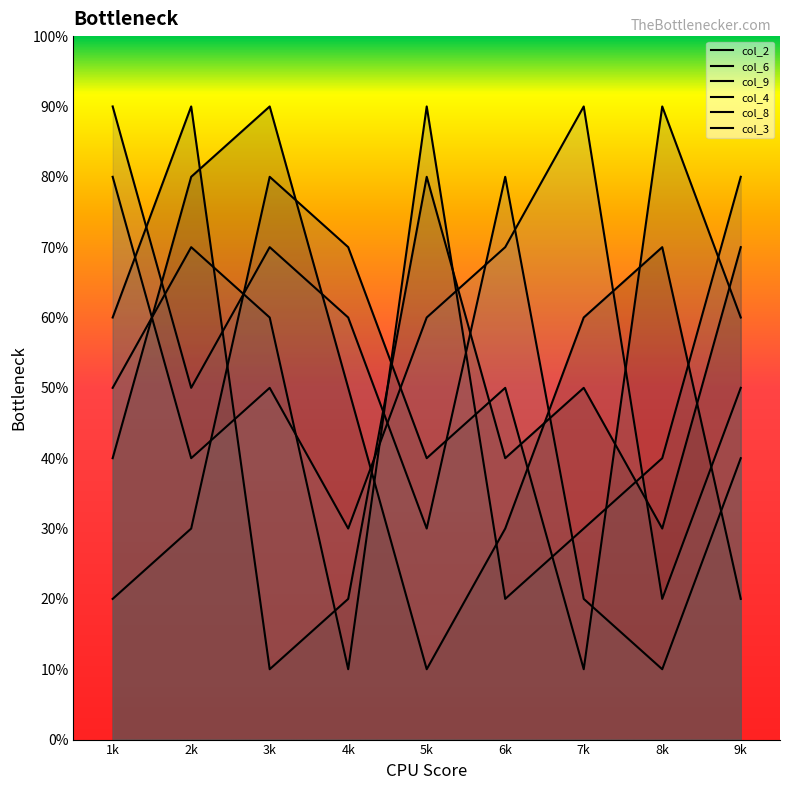

At which label does col_9 reach its peak?

8